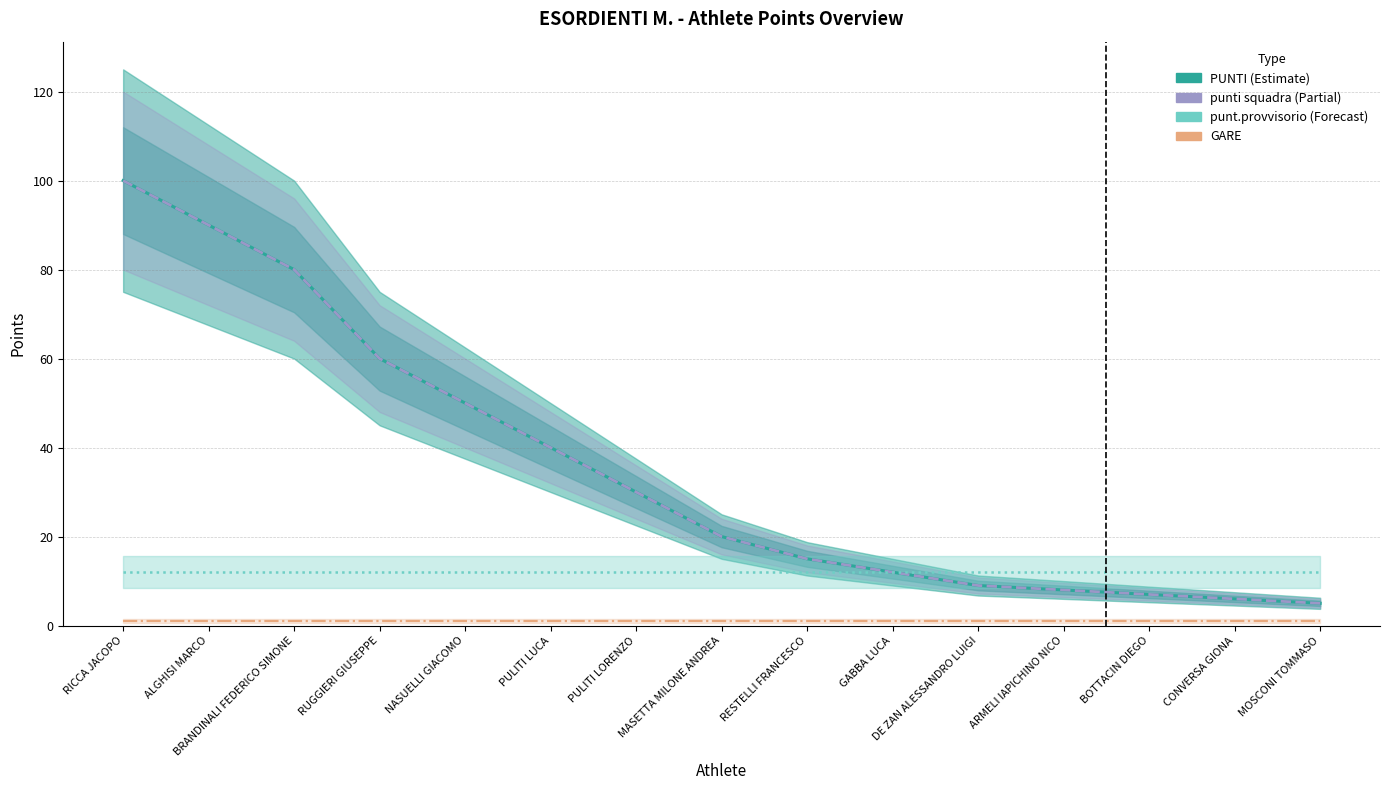

True or false: GARE has a value of 1 at PULITI LUCA.

False